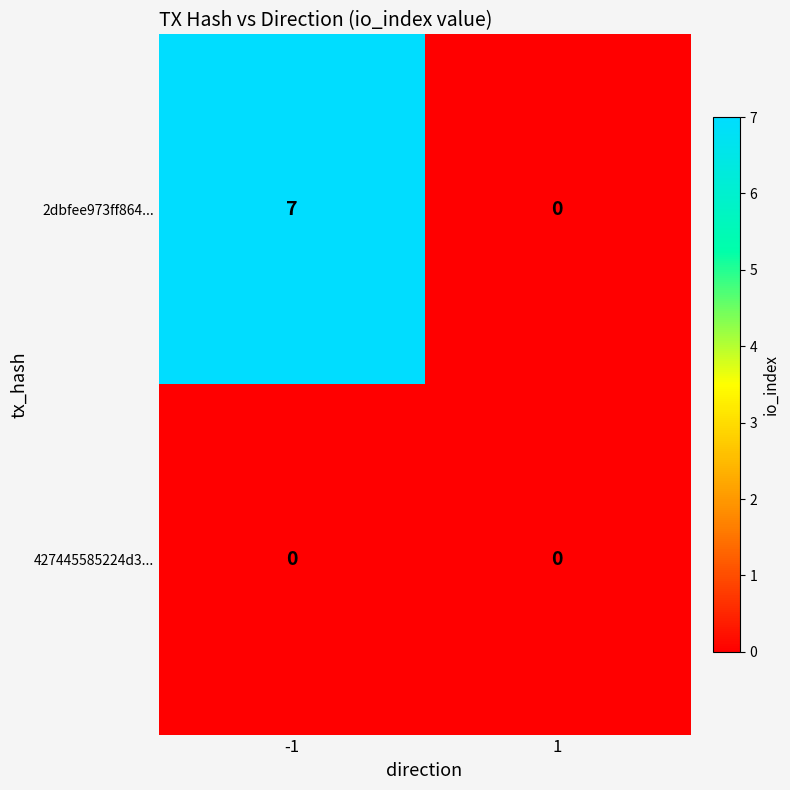

True or false: 427445585224d3... has a value of 0 at -1.

True